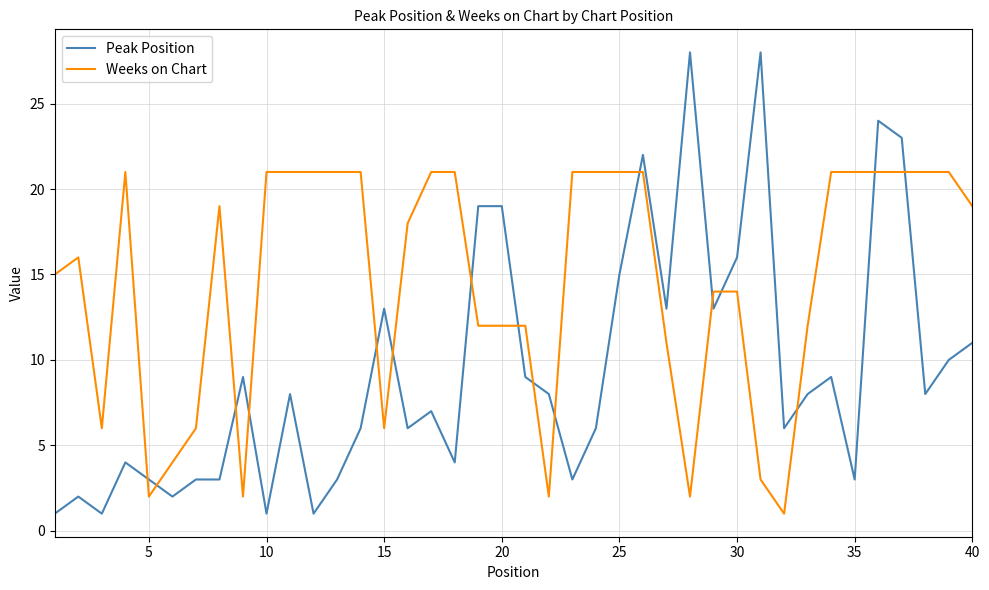

Which series has the largest range (max minus min)?

Peak Position